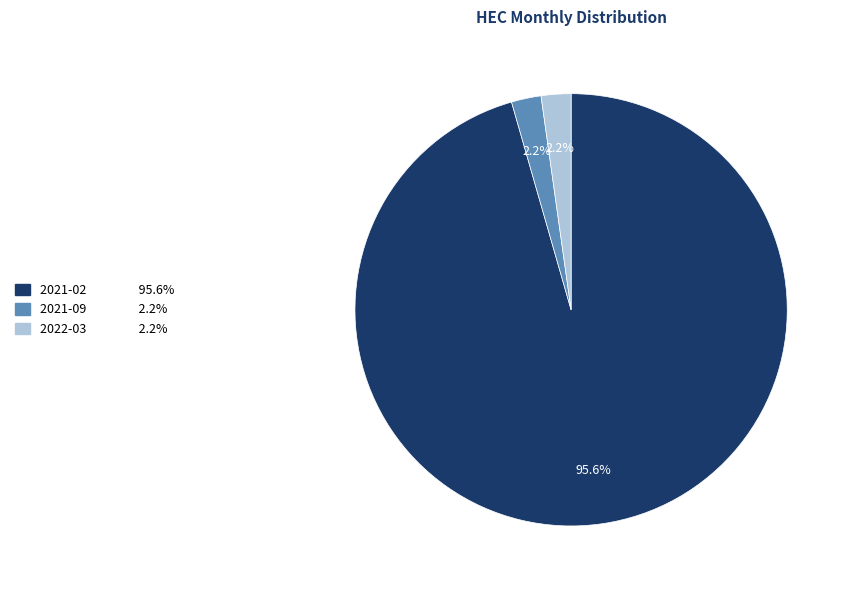

Is 2022-03 the majority of the pie?

No